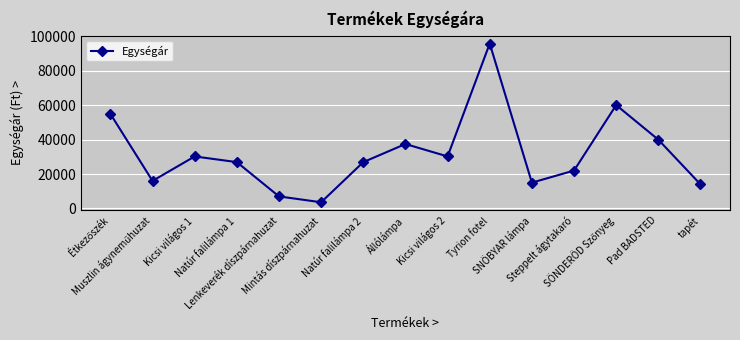

True or false: the data has more than 2 interior local peaks.

True